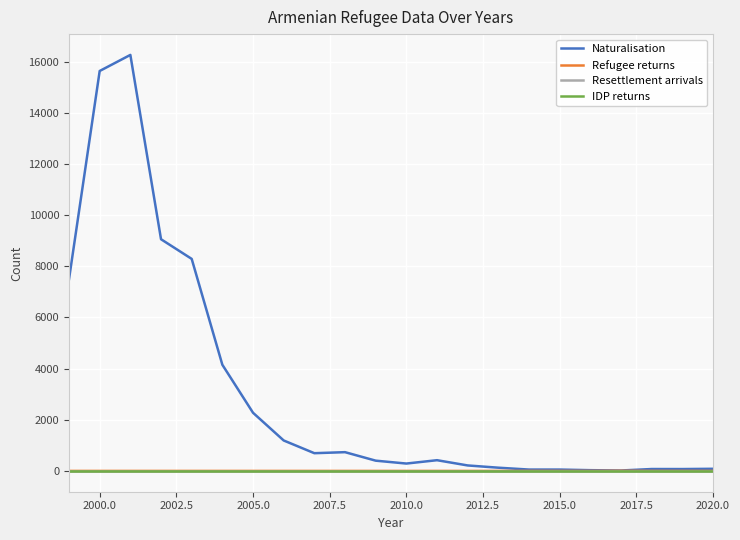

True or false: Refugee returns has more than 1 points higher than both neighbors.

False